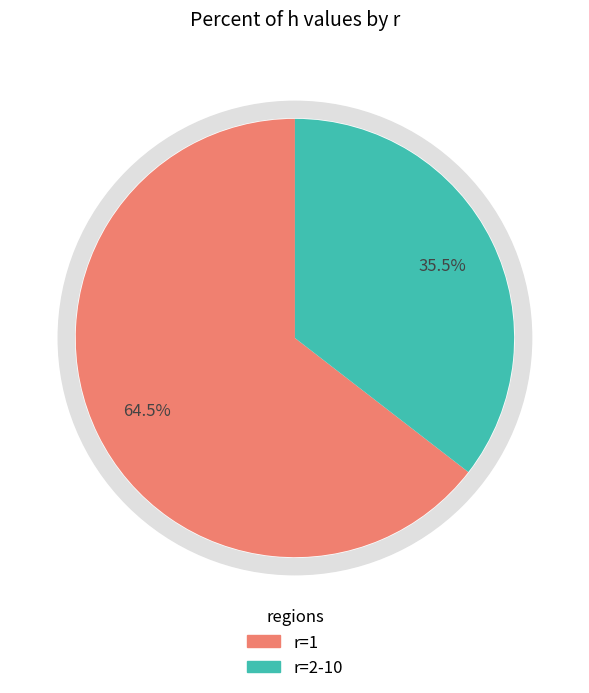

Does any single category account for the majority?

Yes